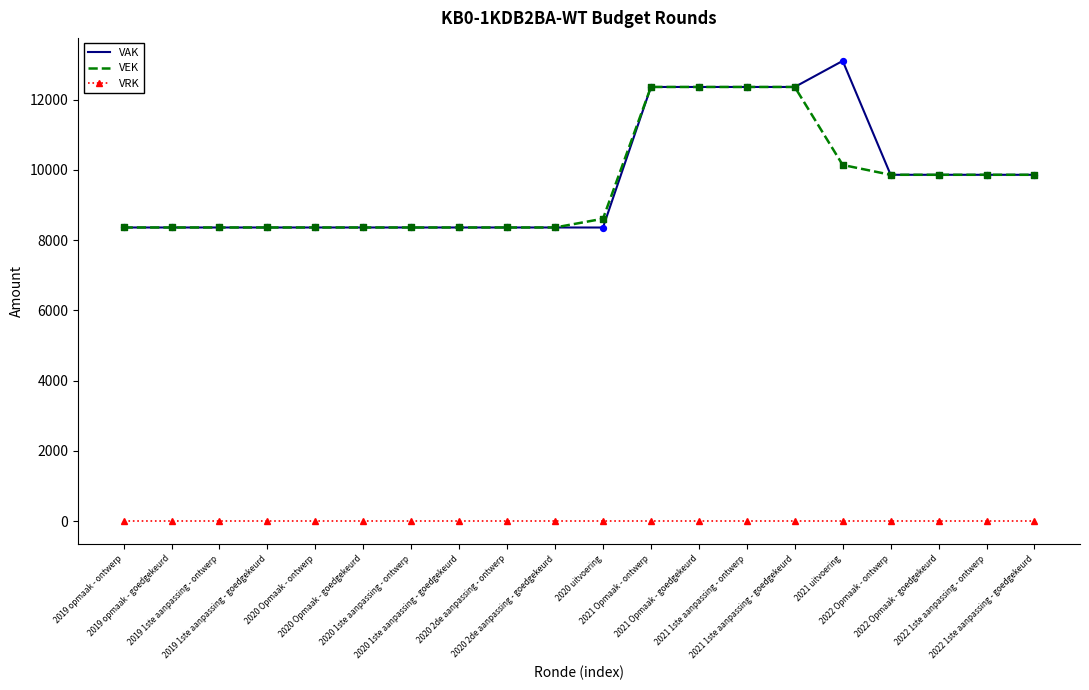

Is the value of VAK at 2019 1ste aanpassing - ontwerp greater than the value of VRK at 2020 Opmaak - ontwerp?

Yes